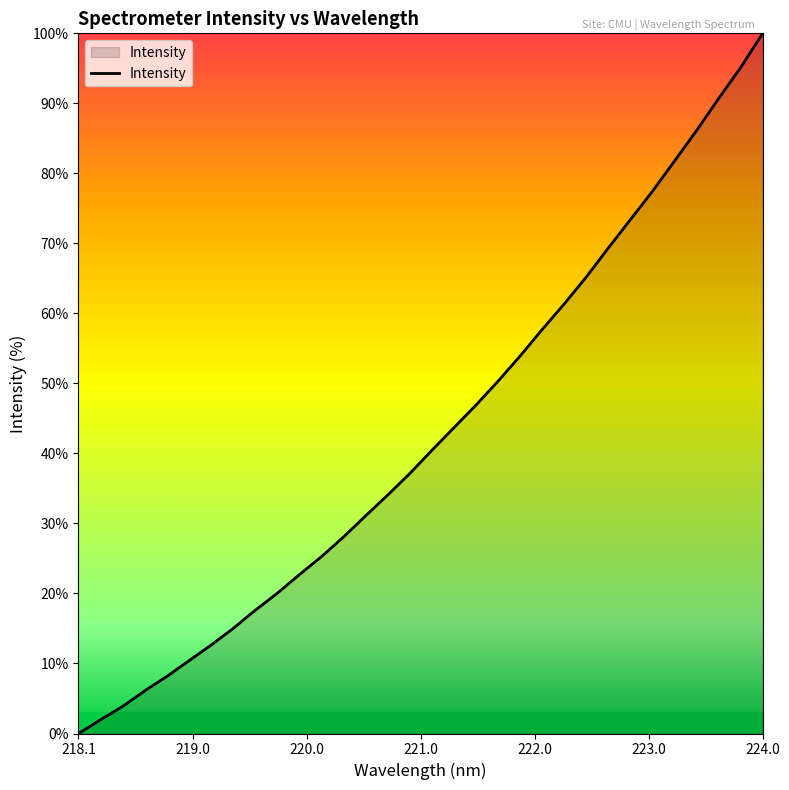

What is the average value?

42.7